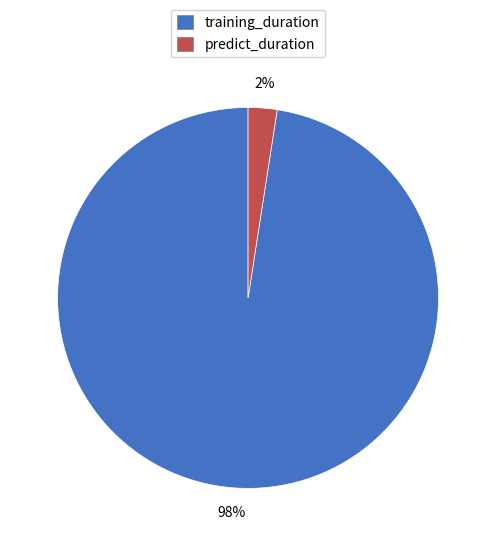

The predict_duration slice represents 2% of the pie. True or false?

True